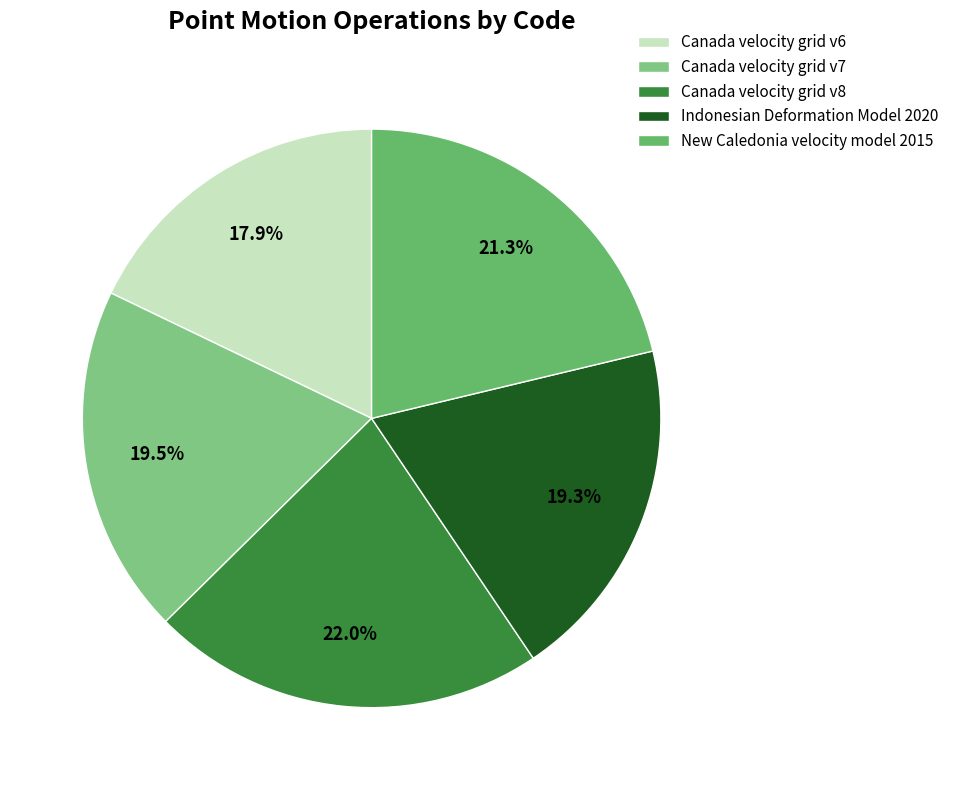

Does Canada velocity grid v7 account for over 50% of the chart?

No